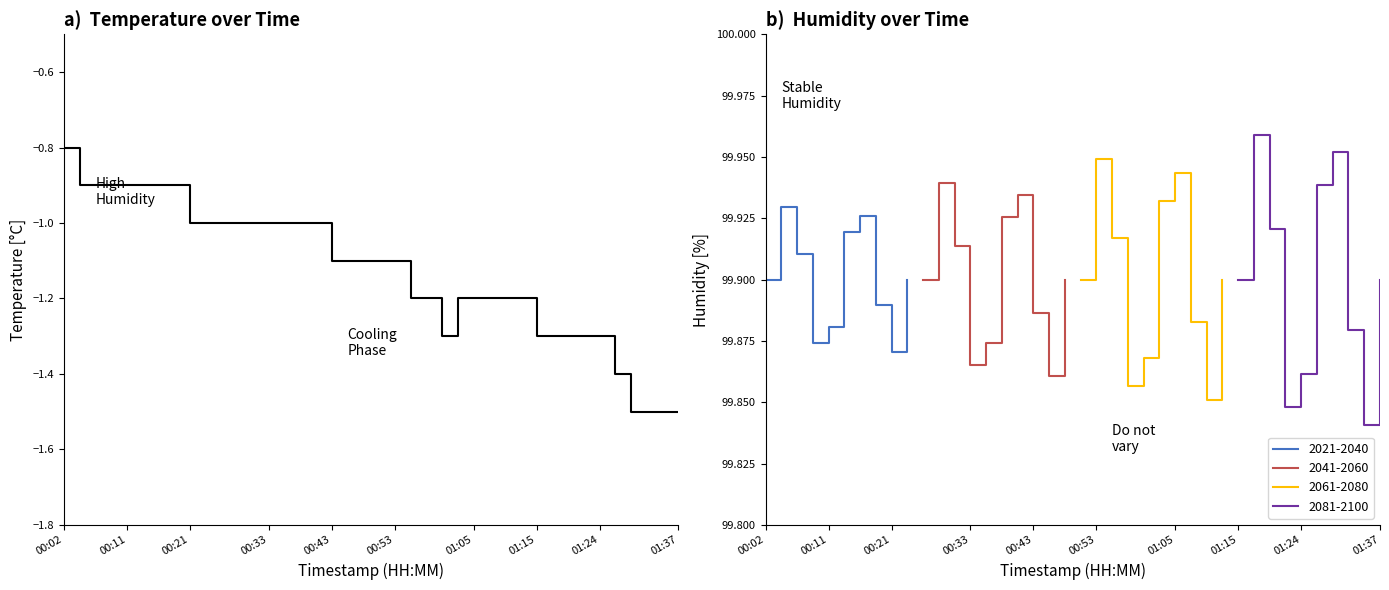

Reading left to right, what are all the values shown in this chart?

-0.8	-0.9	-0.9	-0.9	-0.9	-0.9	-0.9	-0.9	-1.0	-1.0	-1.0	-1.0	-1.0	-1.0	-1.0	-1.0	-1.0	-1.1	-1.1	-1.1	-1.1	-1.1	-1.2	-1.2	-1.3	-1.2	-1.2	-1.2	-1.2	-1.2	-1.3	-1.3	-1.3	-1.3	-1.3	-1.4	-1.5	-1.5	-1.5	-1.5